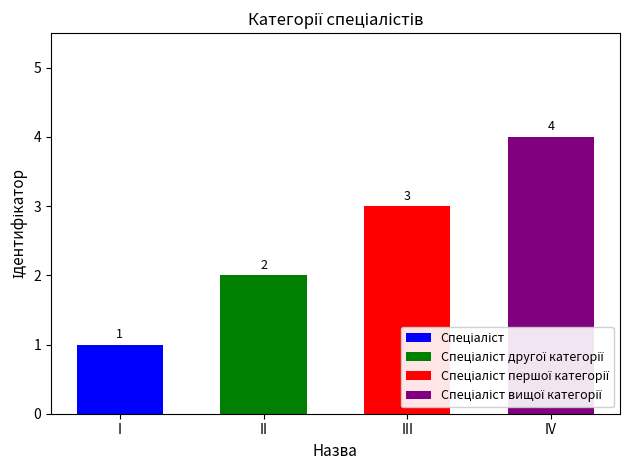

Approximately how many times larger is the value at Спеціаліст другої категорії compared to Спеціаліст першої категорії?

0.7